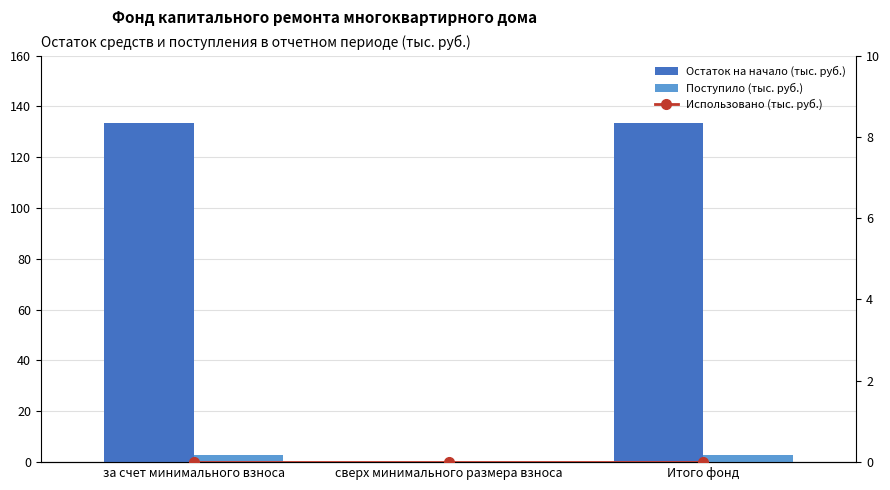

How many values in the Остаток на начало (тыс. руб.) series are below 133?

1